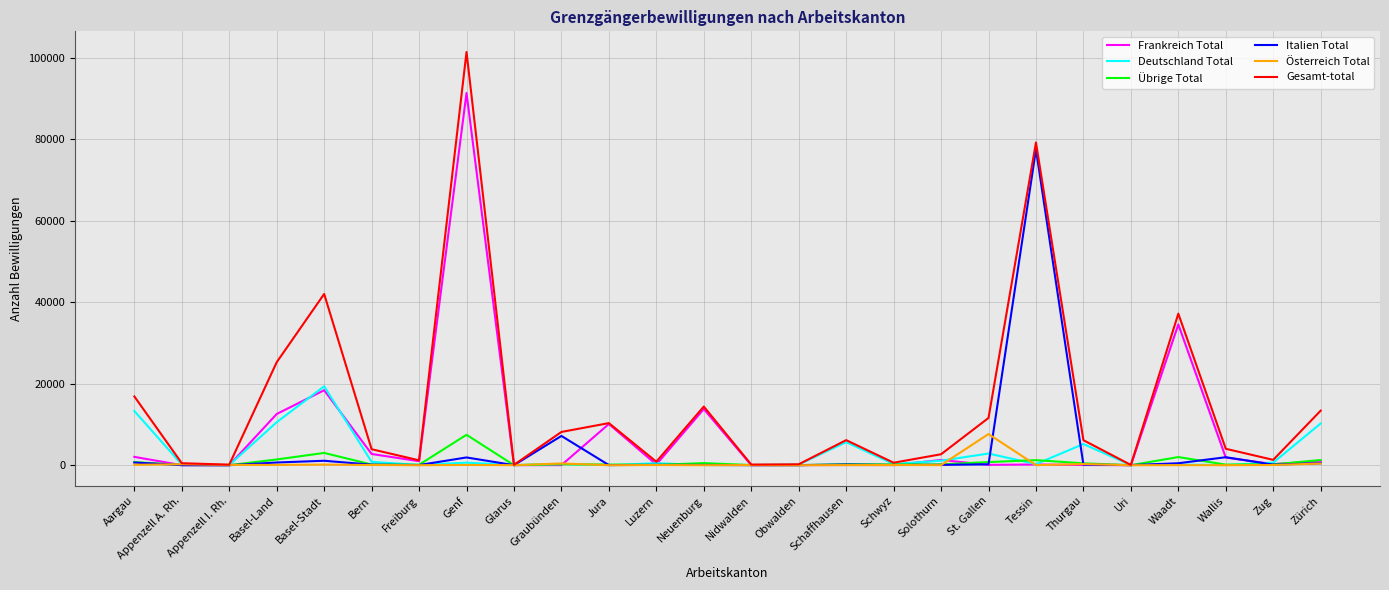

What are all the series names shown in the legend?

Frankreich Total, Deutschland Total, Übrige Total, Italien Total, Österreich Total, Gesamt-total